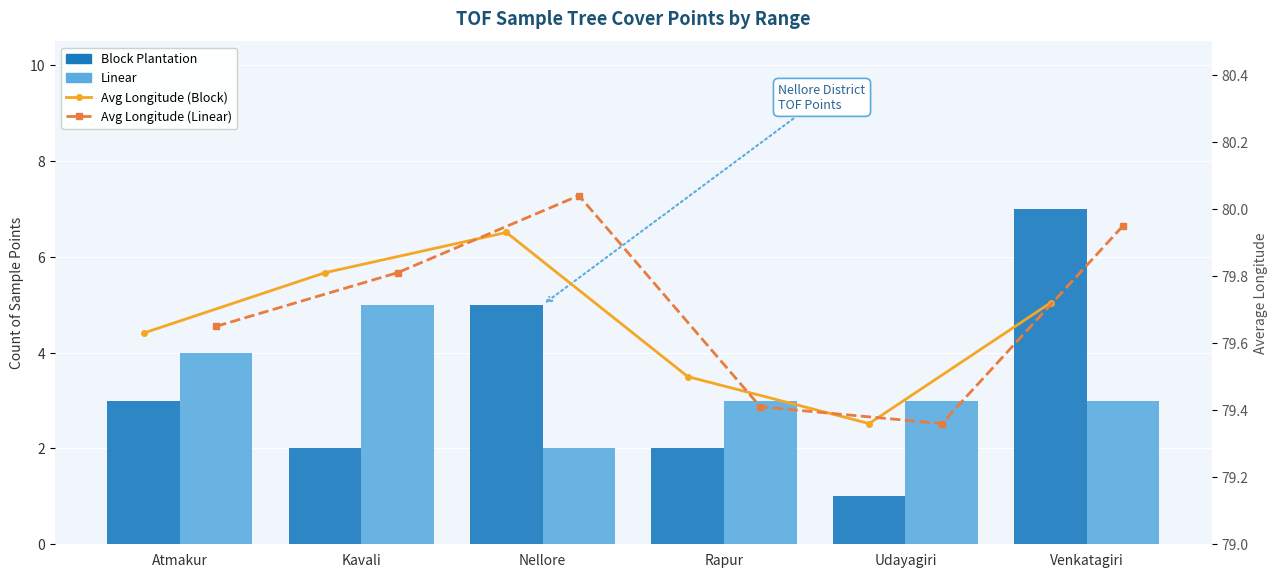

How many Block Plantation values are between 2 and 5?

4